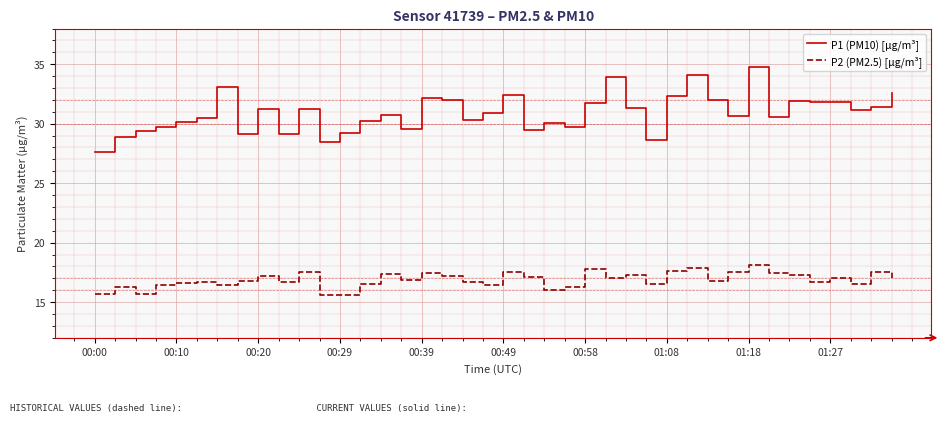

How many lines are shown in the chart?

2